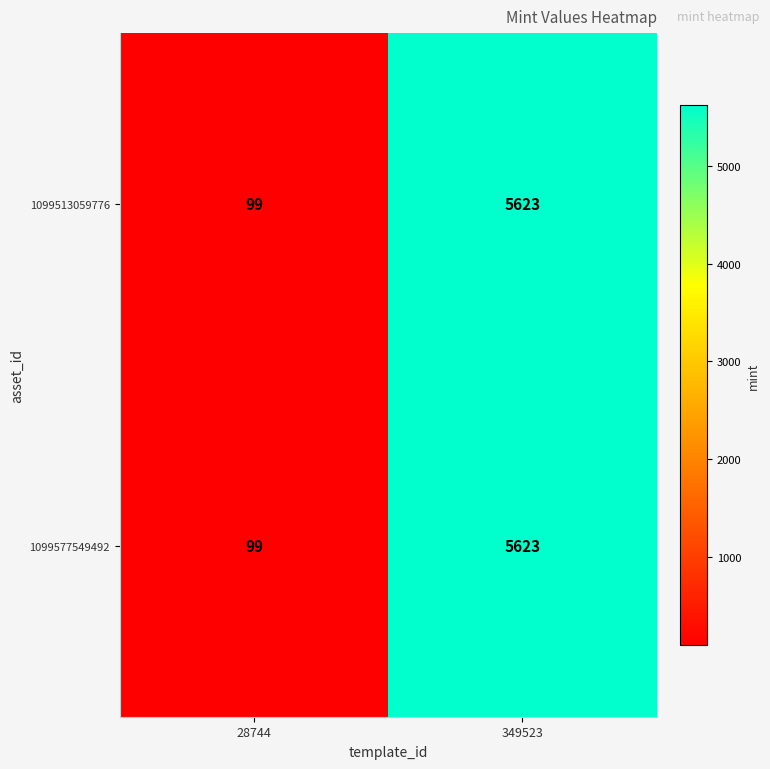

What is the difference between the maximum and minimum values in the 1099577549492 series?

5524